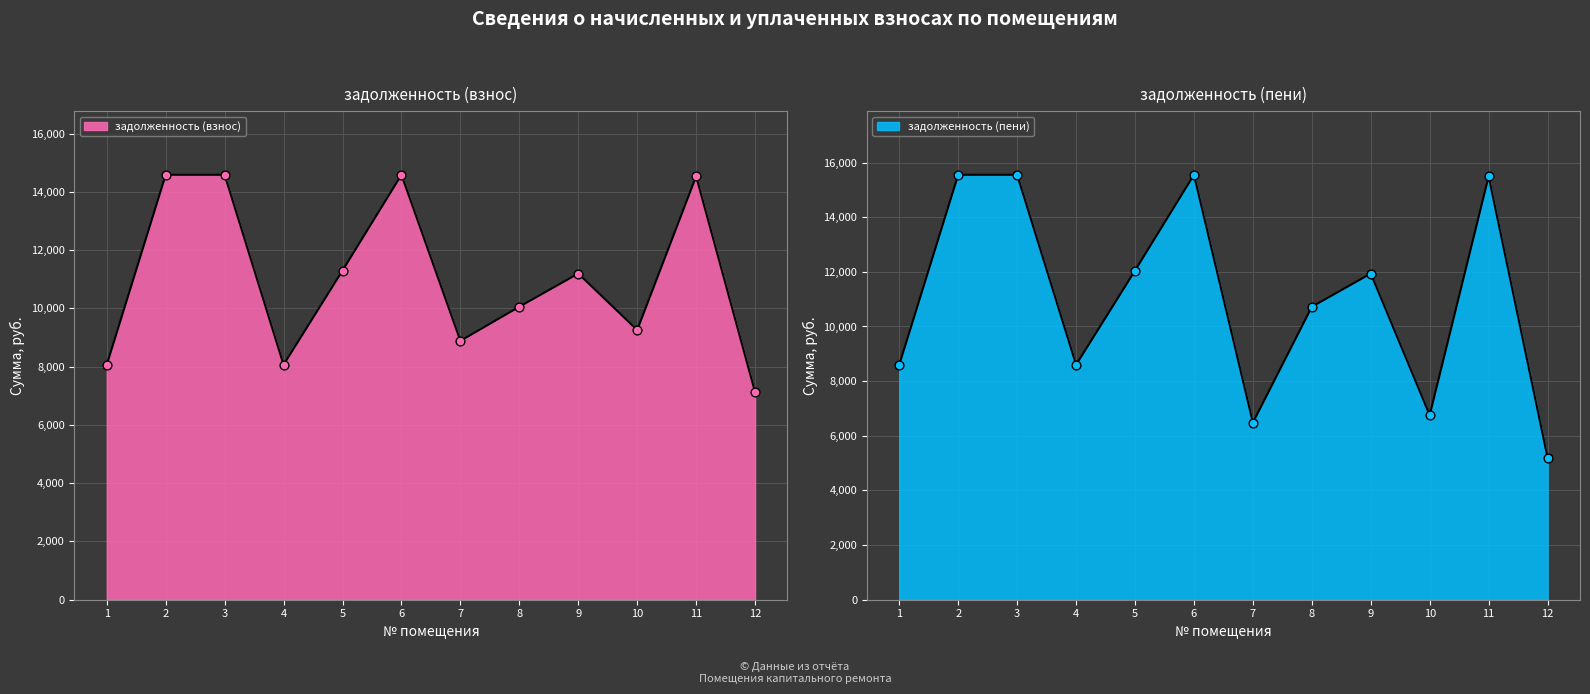

Which series reaches the minimum Y coordinate?

задолженность (пени)